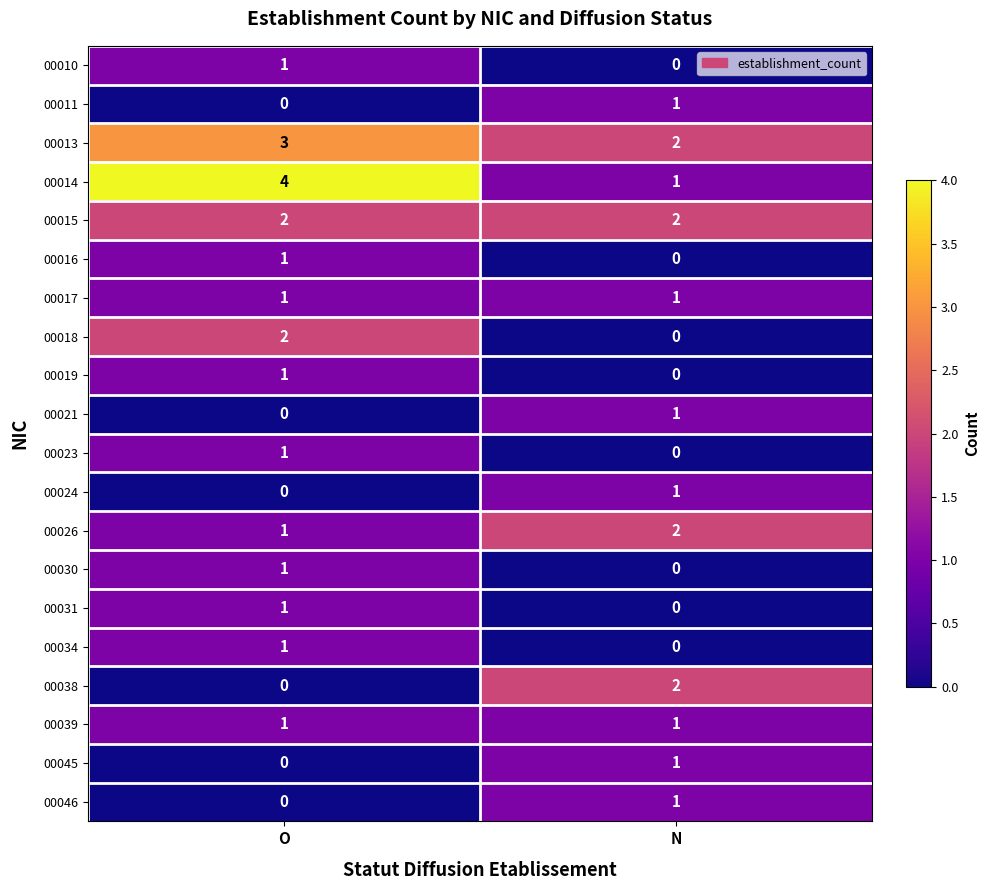

Where is 00019 nearest to the value 0?

N